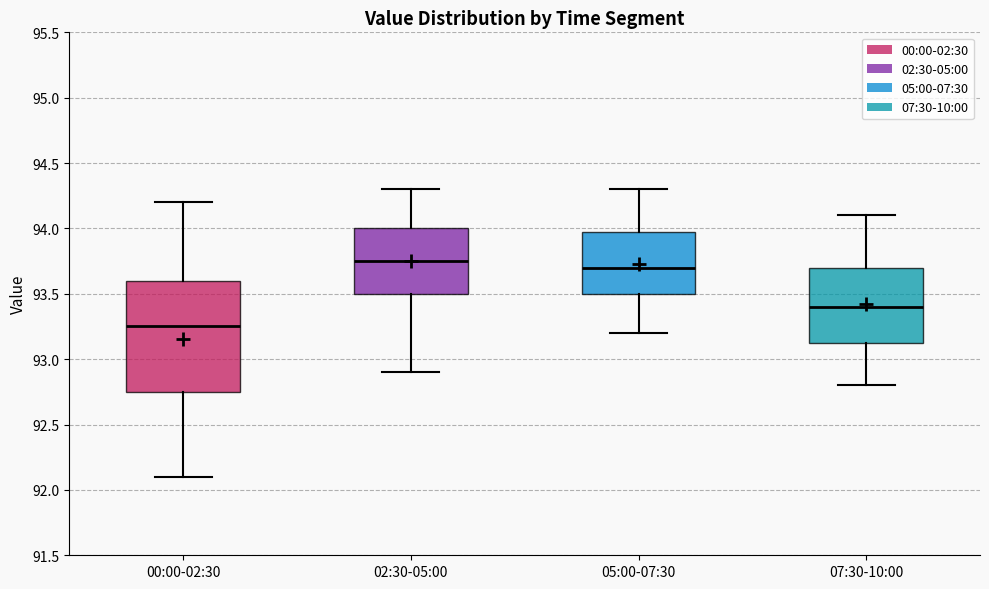

Reading left to right, read every box against the y-axis: the position of its median line, the range the box covers, and the ends of its whiskers. The values are not printed on the chart, so give them approximately, as read against the axis.

00:00-02:30: median 93.25, box 92.75 to 93.60, whiskers 92.10 to 94.20
02:30-05:00: median 93.75, box 93.50 to 94.00, whiskers 92.90 to 94.30
05:00-07:30: median 93.70, box 93.50 to 94.00, whiskers 93.20 to 94.30
07:30-10:00: median 93.40, box 93.15 to 93.70, whiskers 92.80 to 94.10